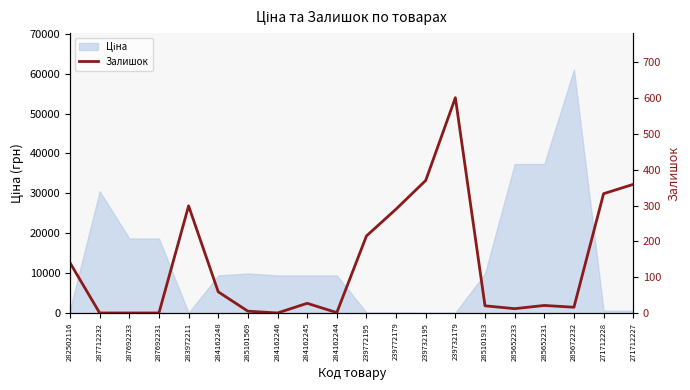

Reading left to right, what are all the values shown in this chart?

282502116=140	287712232=0	287692233=0	287692231=0	283972211=299	284162248=59	285101569=5	284162246=0	284162245=27	284162244=1	239772195=215	239772179=290	239732195=370	239732179=601	285101913=20	285652233=12	285652231=21	285672232=16	271712228=333	271712227=359